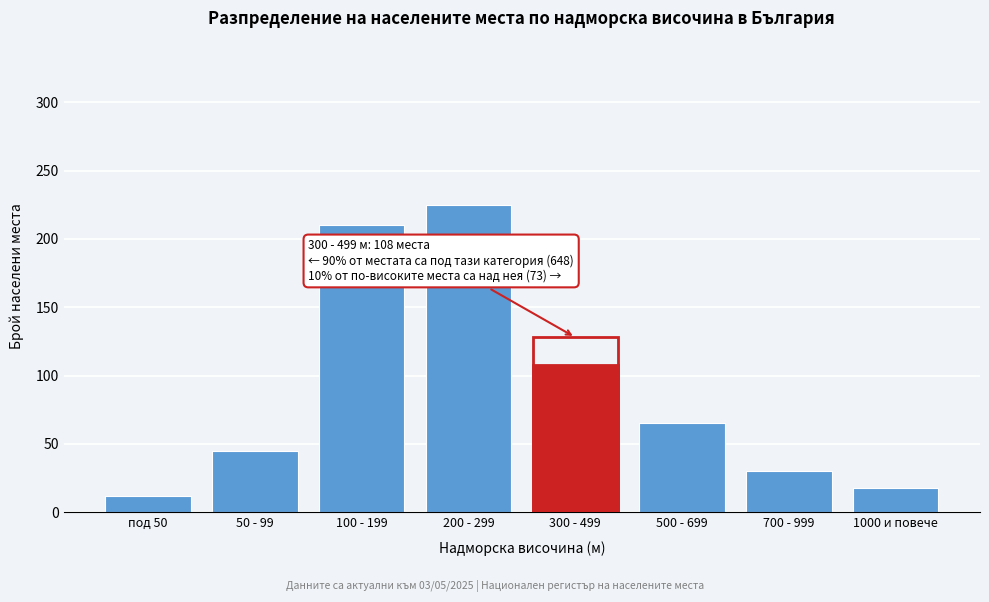

Reading left to right, list all the values displayed in this chart.

12	45	210	225	108	65	30	18